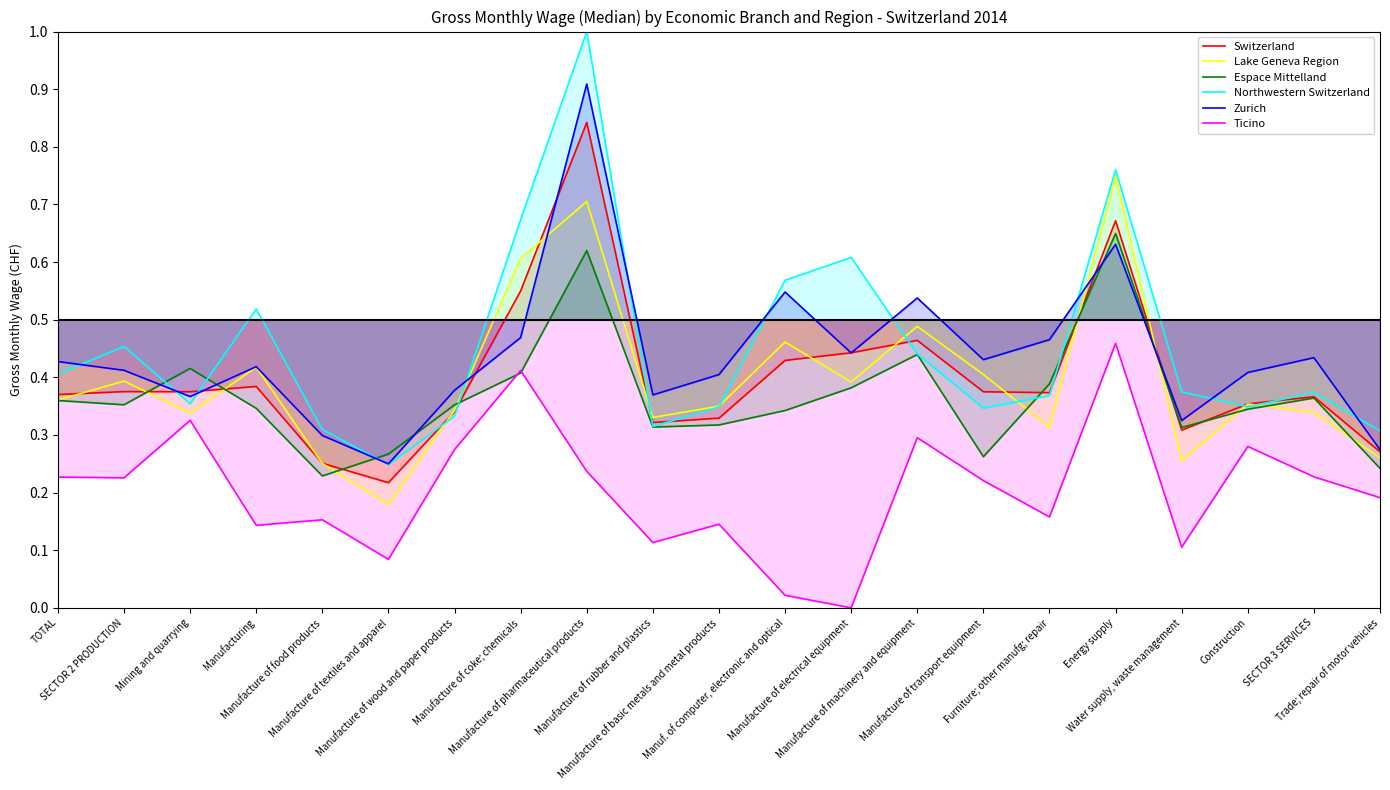

The Switzerland series shows 0.3 at Manuf. of computer, electronic and optical. True or false?

False